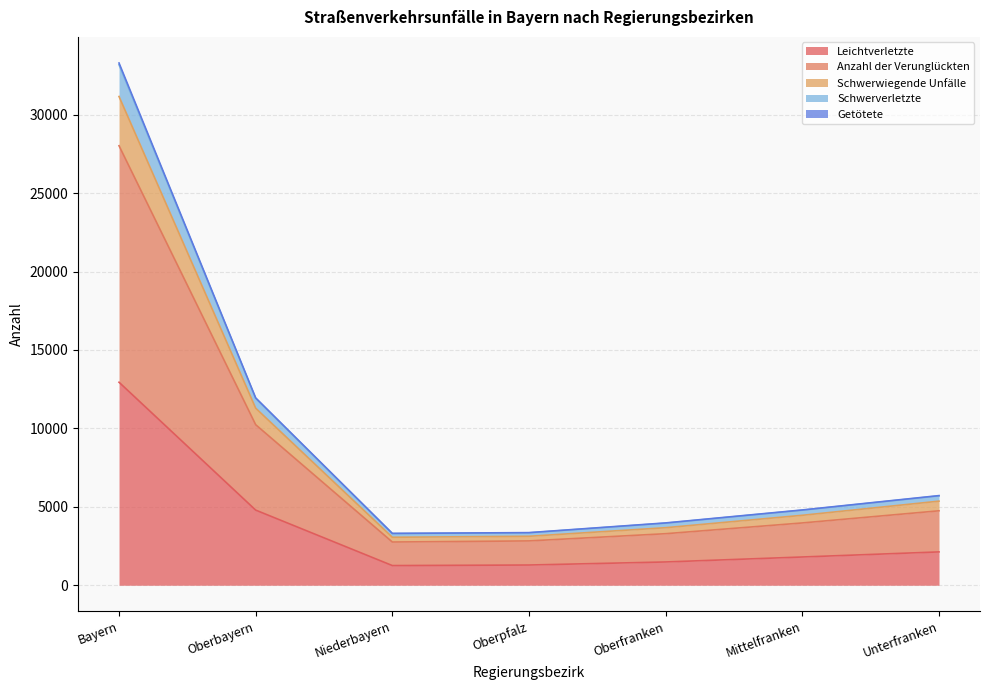

At which category is the sum across all series the highest?

Bayern